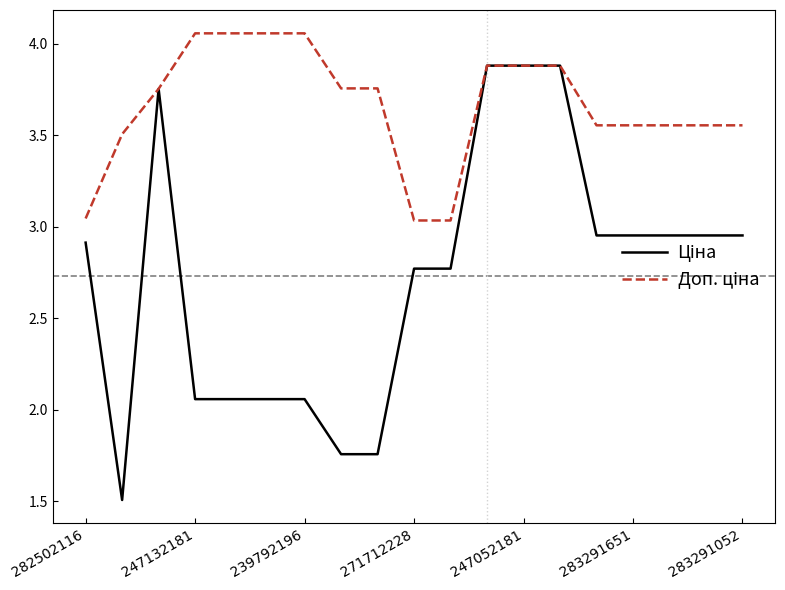

What is the smallest value displayed?

1.5